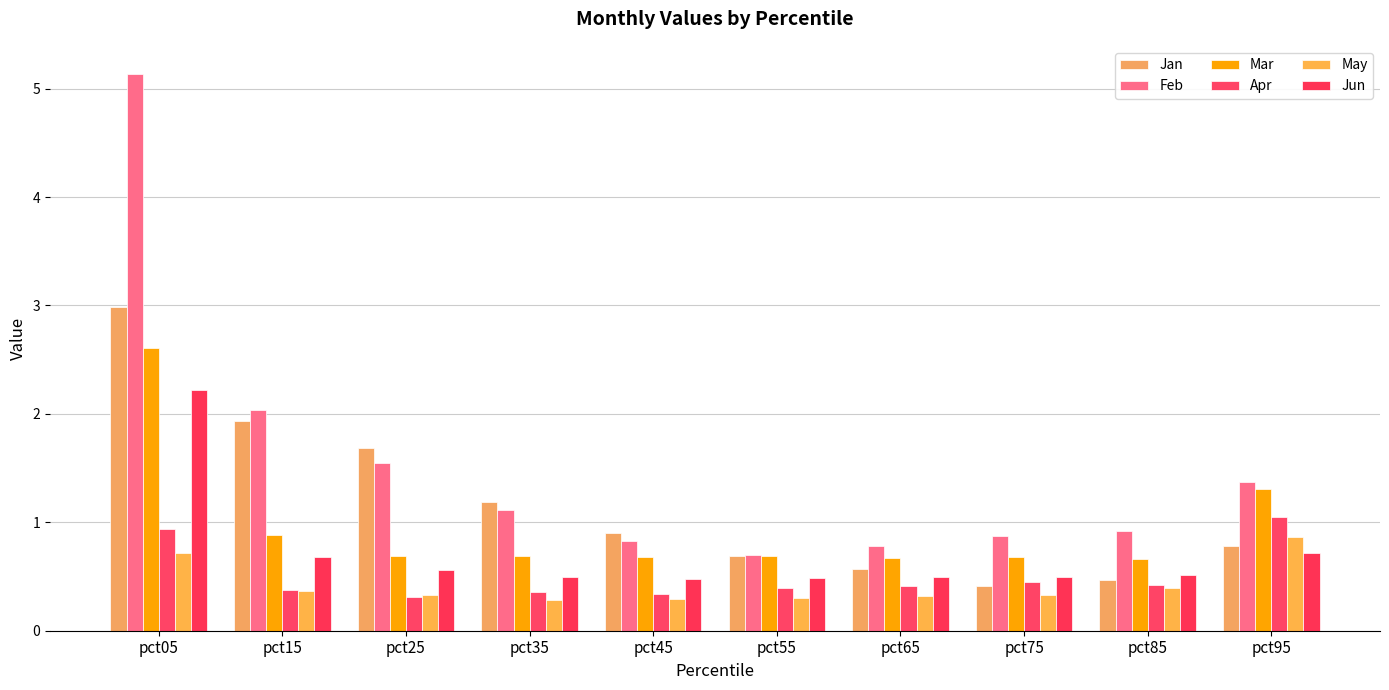

Rank the categories by Jun value from lowest to highest.

pct45, pct55, pct65, pct75, pct35, pct85, pct25, pct15, pct95, pct05